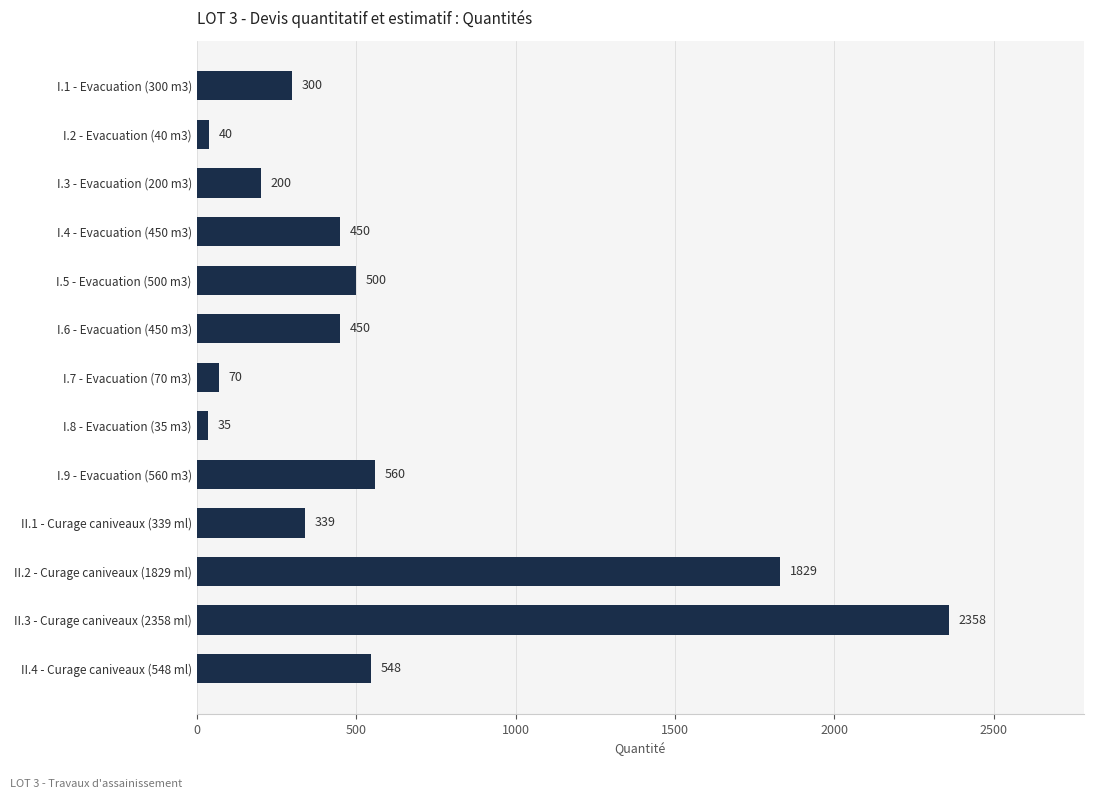

True or false: the data shows 450 at I.6 - Evacuation (450 m3).

True